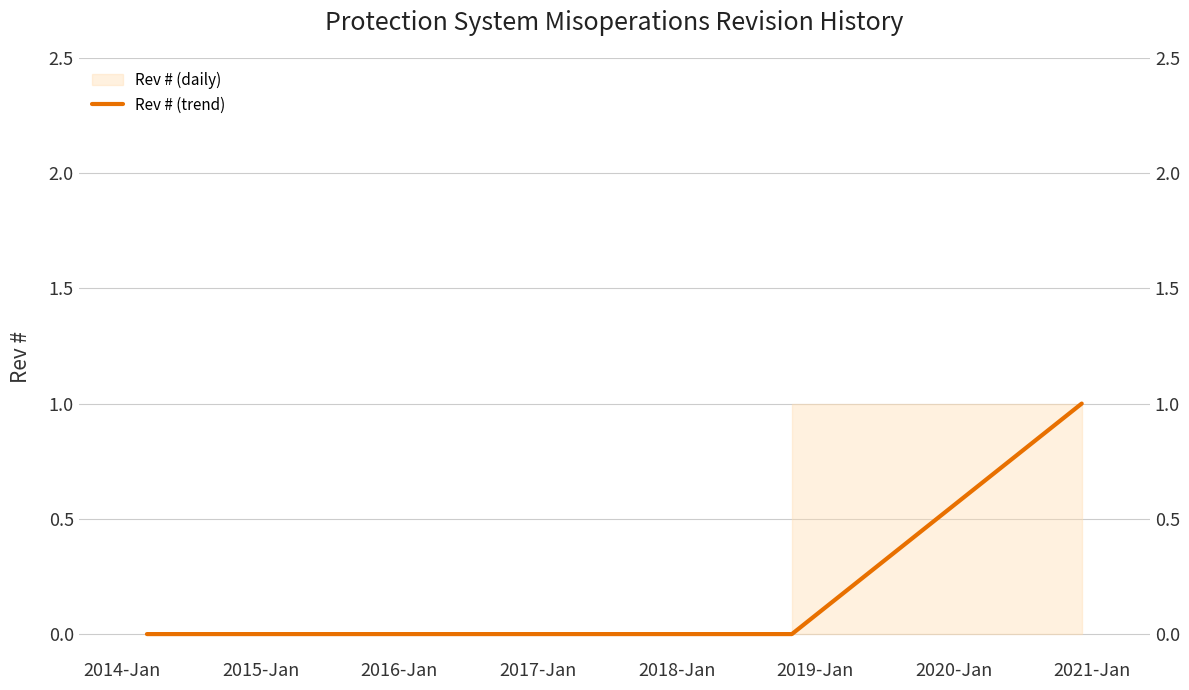

What is the difference between the maximum and second lowest values?

1